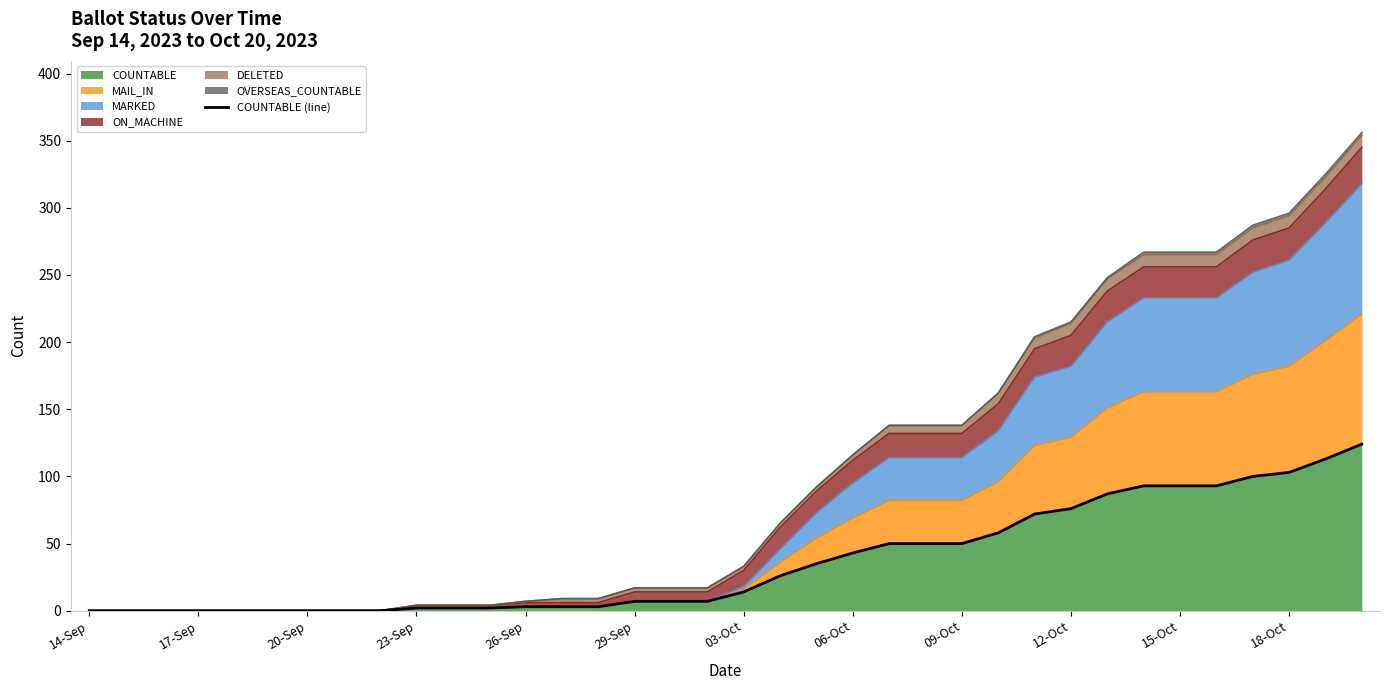

True or false: the data has more than 1 interior local peaks.

False